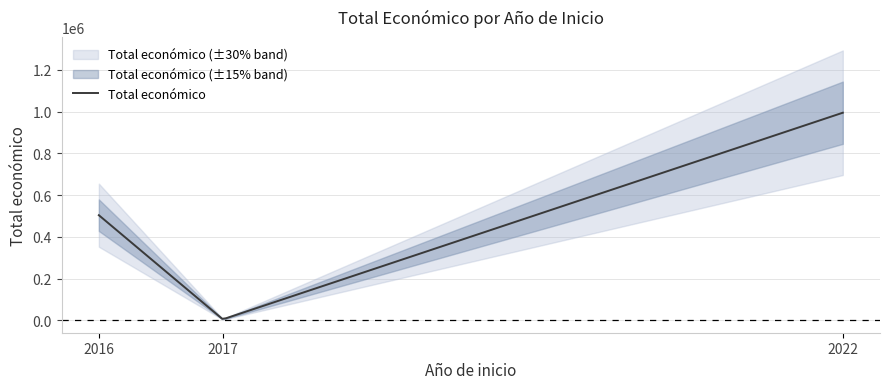

What is the highest value of the Total económico series?

994820.0